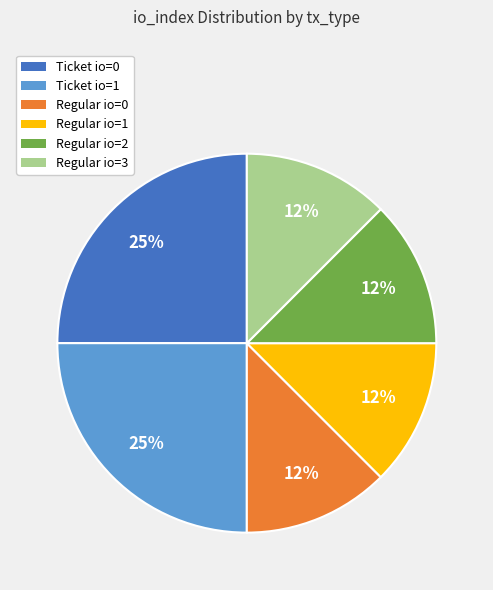

Is there any slice that represents more than half of the pie?

No